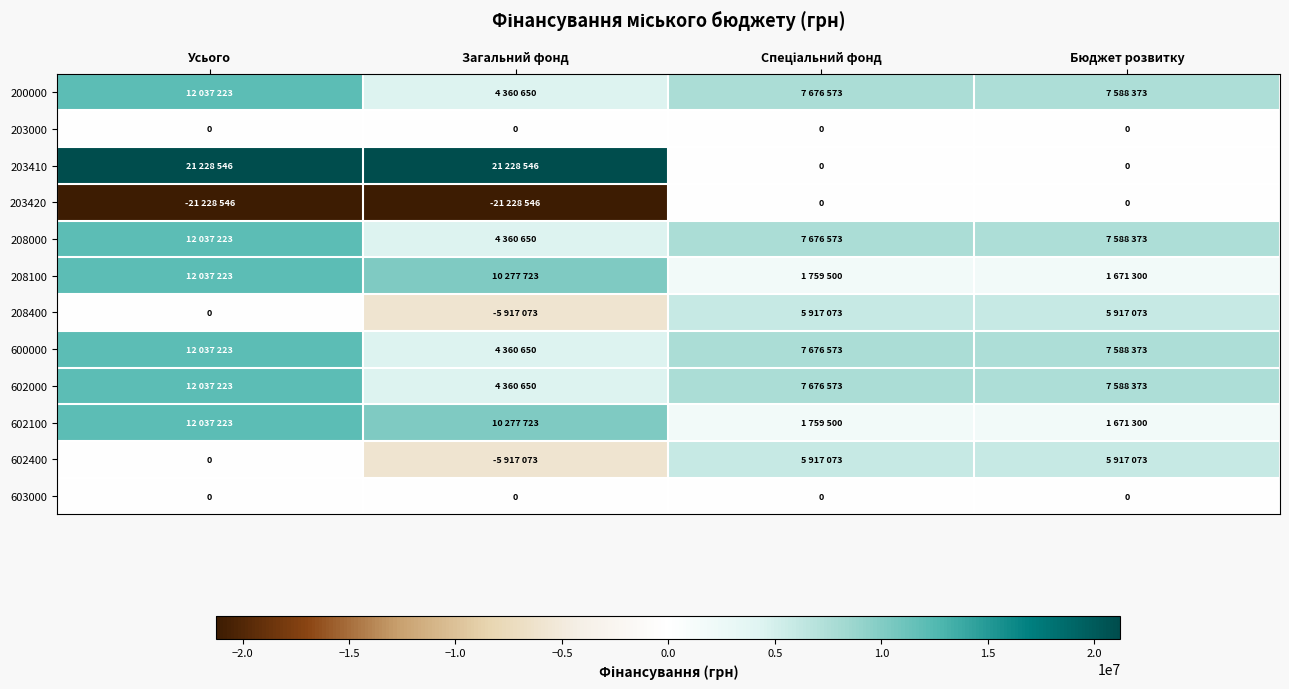

The 603000 series shows 0 at Усього. True or false?

True